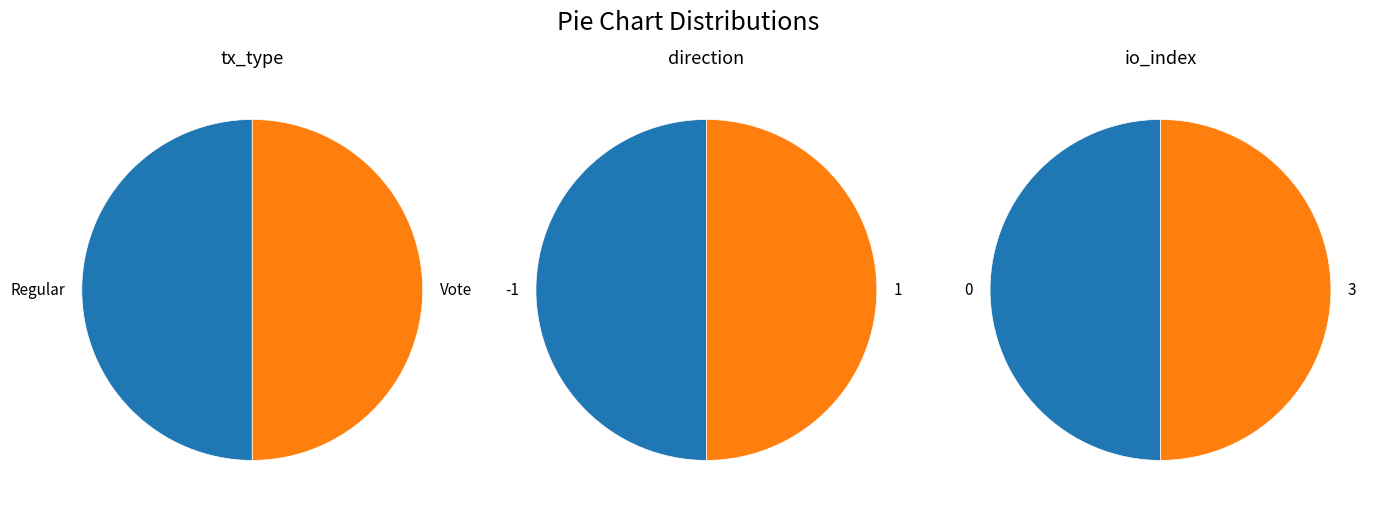

Count the number of slices in the pie.

2